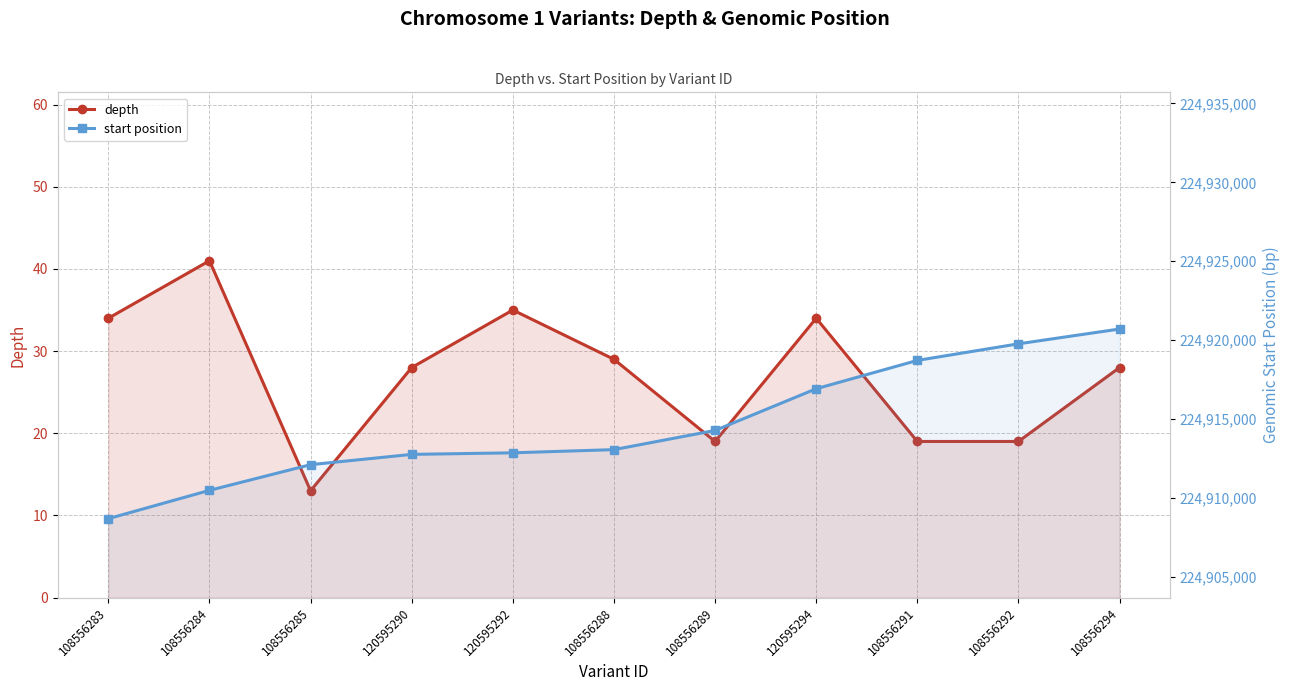

At which label does depth reach its minimum?

108556285